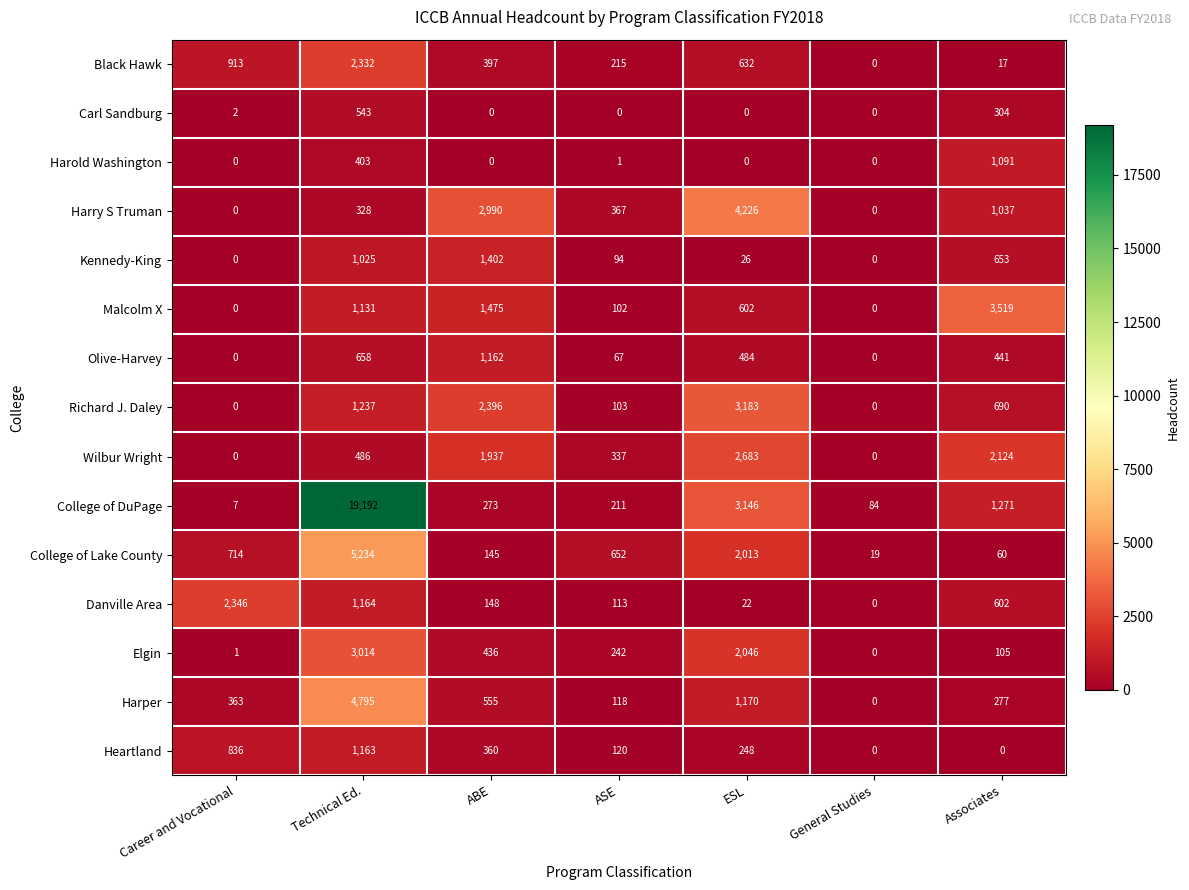

What is the maximum value shown in the chart?

19192